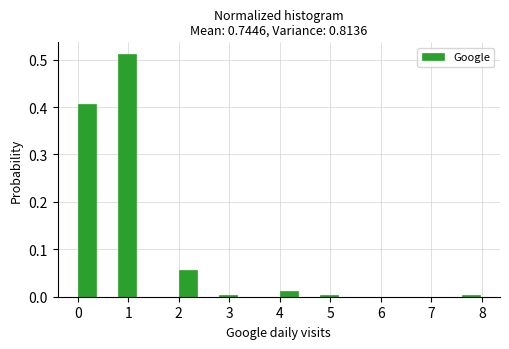

Which range on the x-axis has the tallest bar?

0.8 to 1.2